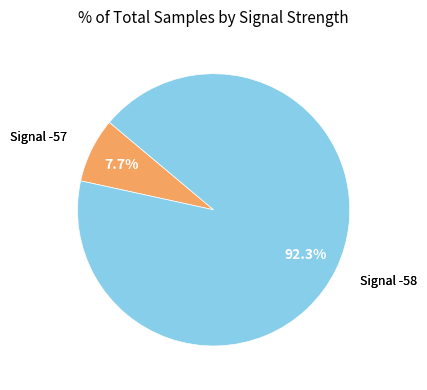

Is there a majority slice in this chart?

Yes